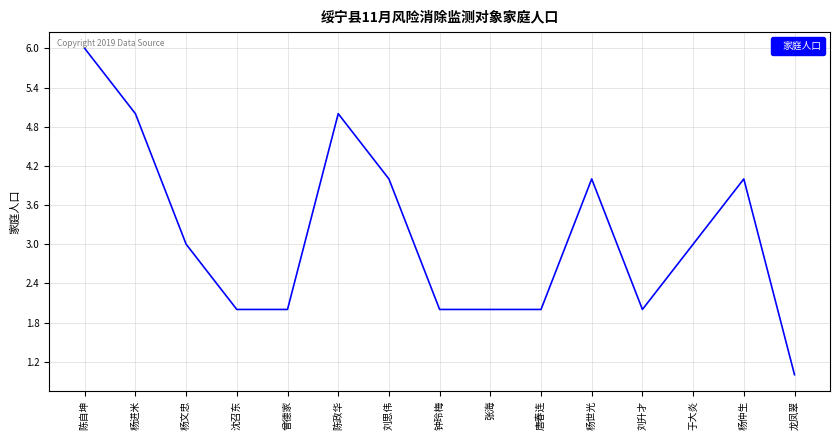

What position from the left is 于大炎?

13